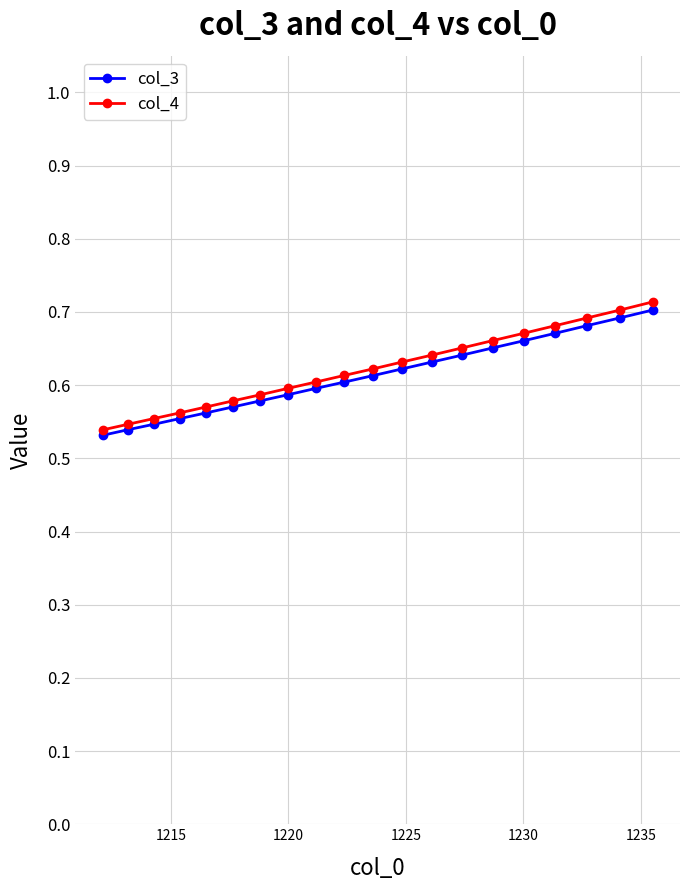

Count the col_4 values in the range 0 to 1.

20